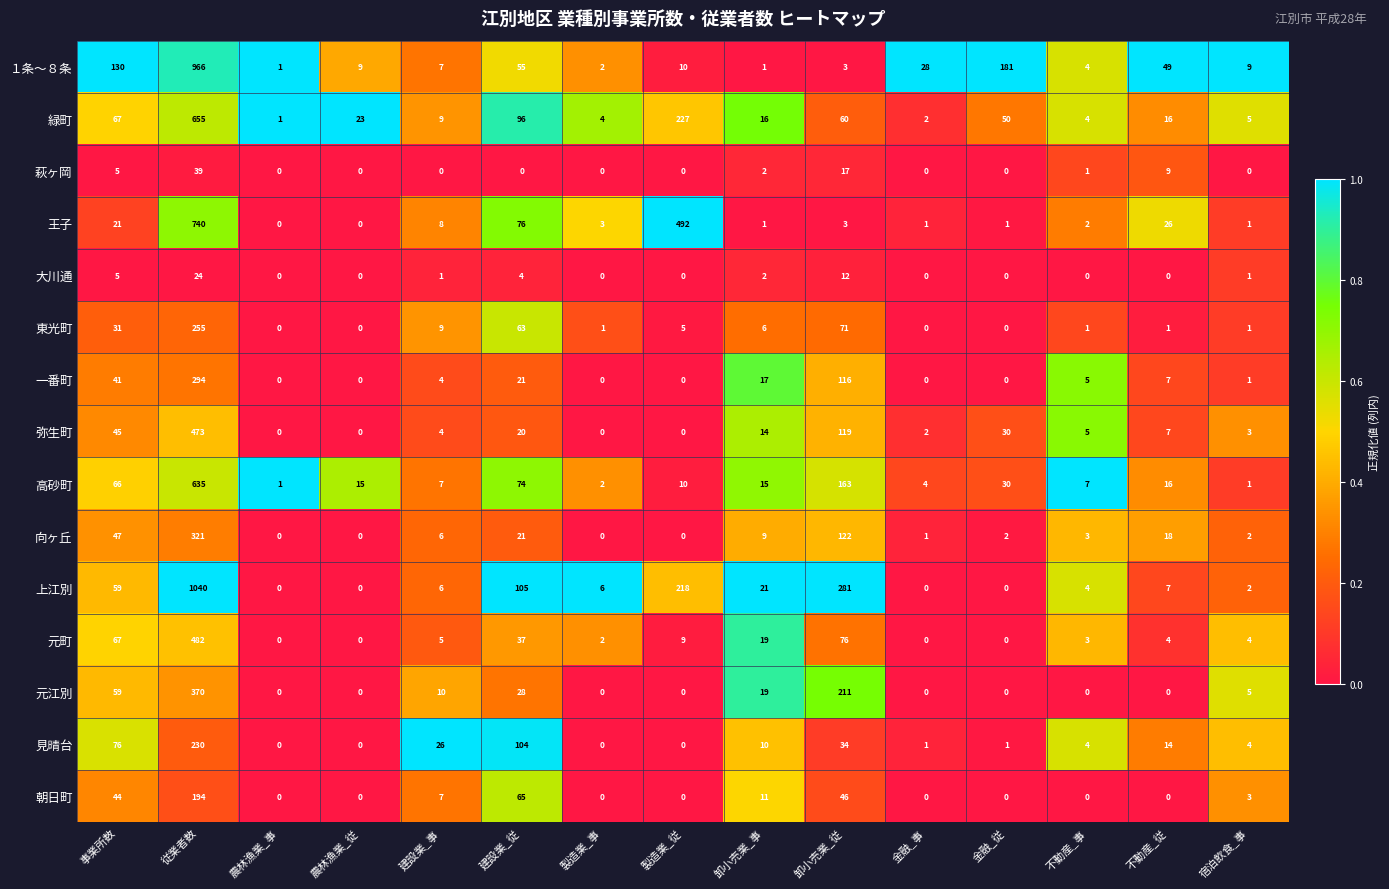

Rank the series by their maximum value, from lowest to highest.

大川通, 萩ヶ岡, 朝日町, 見晴台, 東光町, 一番町, 向ヶ丘, 元江別, 弥生町, 元町, 高砂町, 緑町, 王子, １条～８条, 上江別